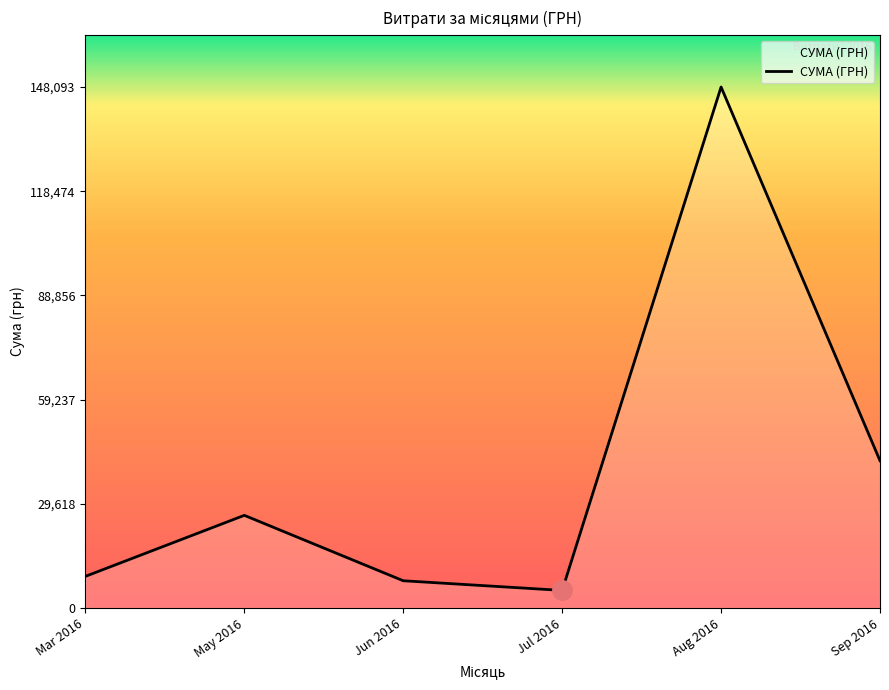

Reading left to right, transcribe all the data shown in this chart.

8977.0	26326.0	7730.0	4982.0	148093.5	41852.9